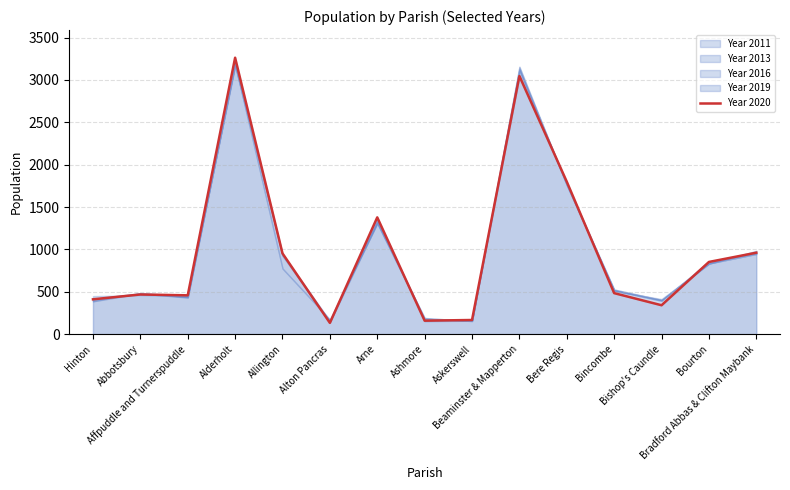

Which has a higher value, Bourton or Abbotsbury?

Bourton